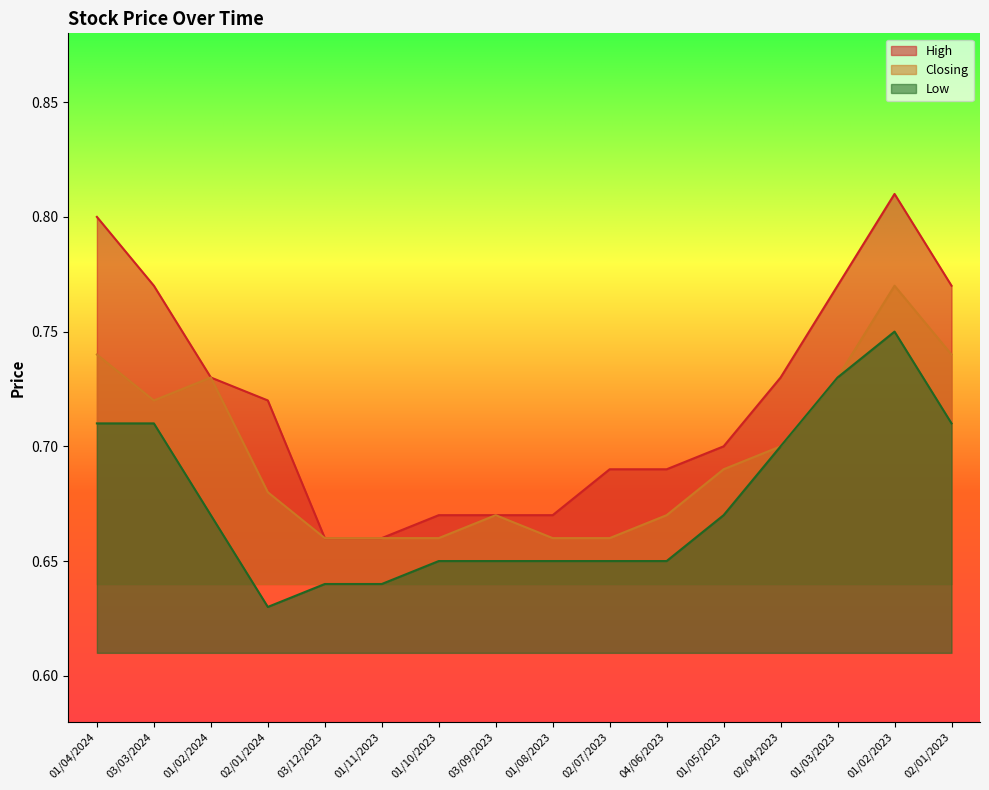

True or false: High has a value of 0.7 at 01/02/2024.

True